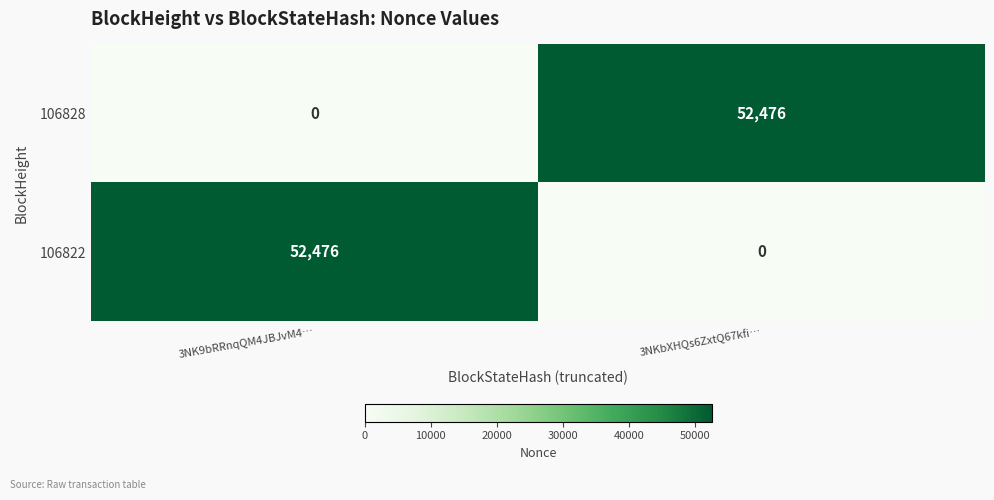

Reading left to right, transcribe all the data shown in this chart.

106828: 0	52476
106822: 52476	0